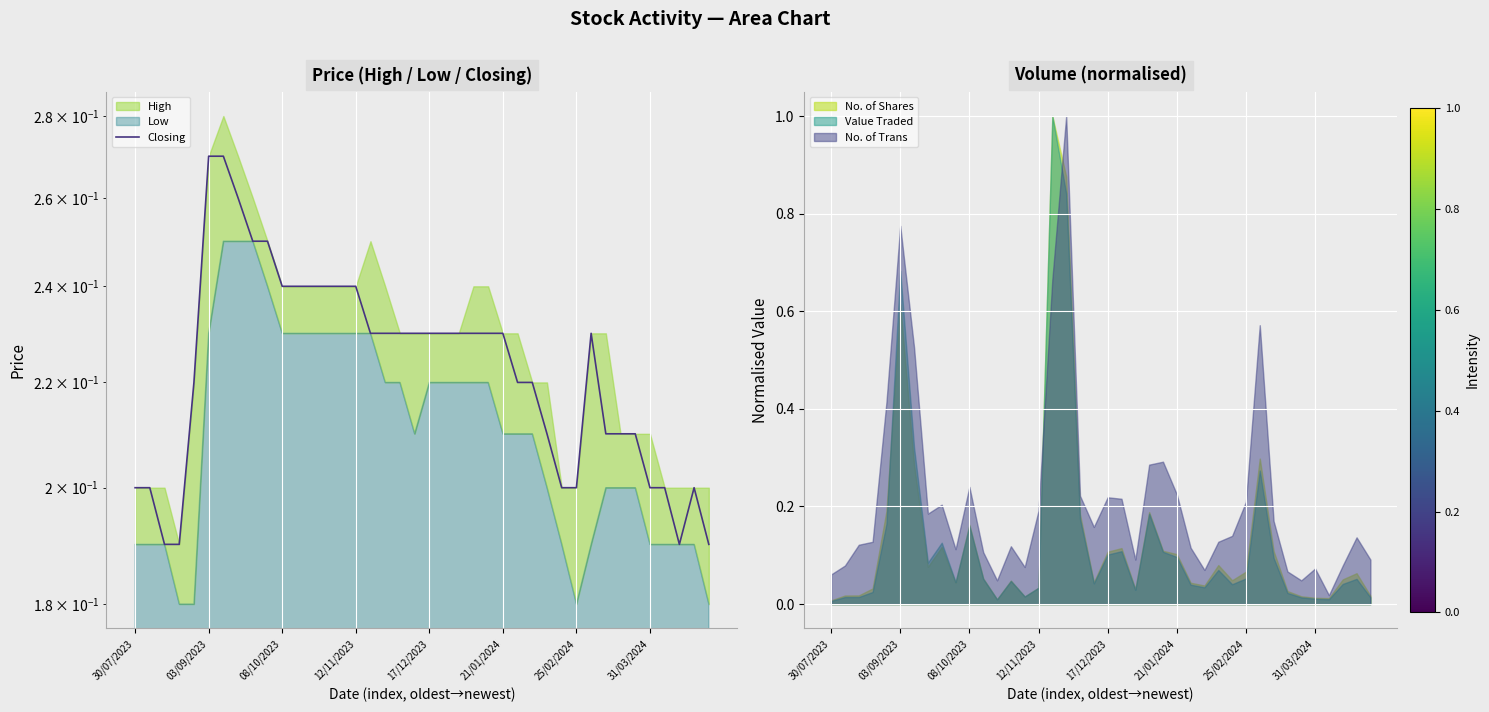

The No. of Trans series shows 0.1 at 25/02/2024. True or false?

False